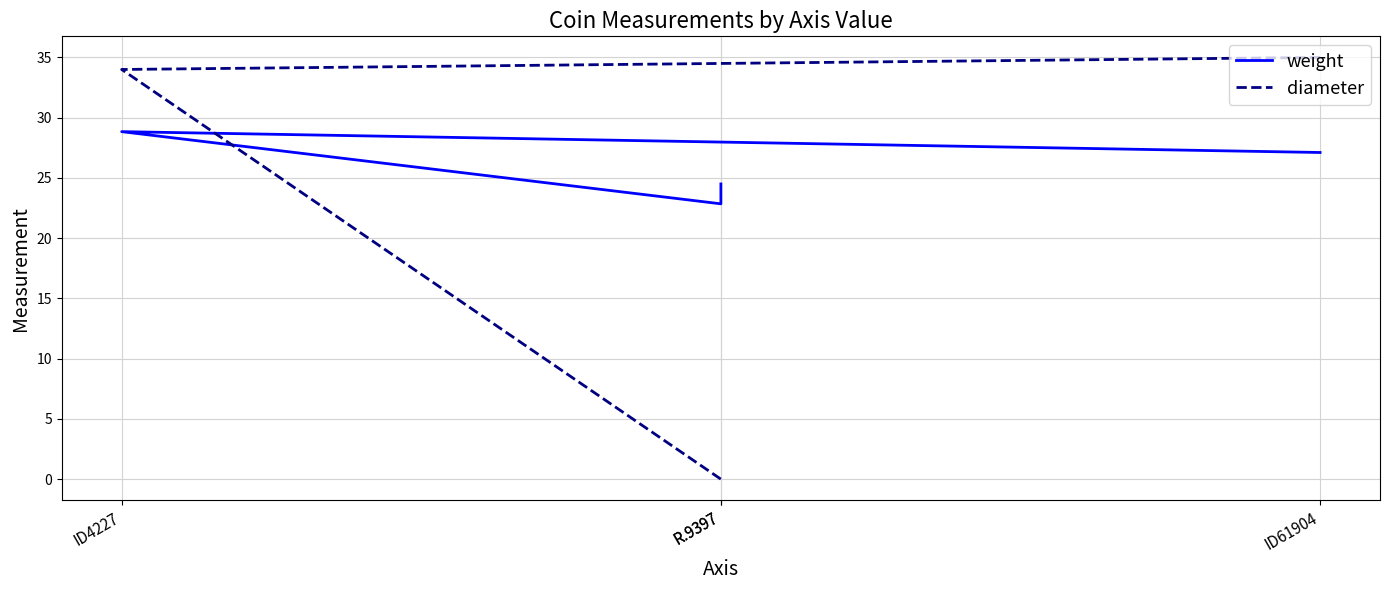

Between which two adjacent categories do weight and diameter first intersect?

ID4227 and R.9397